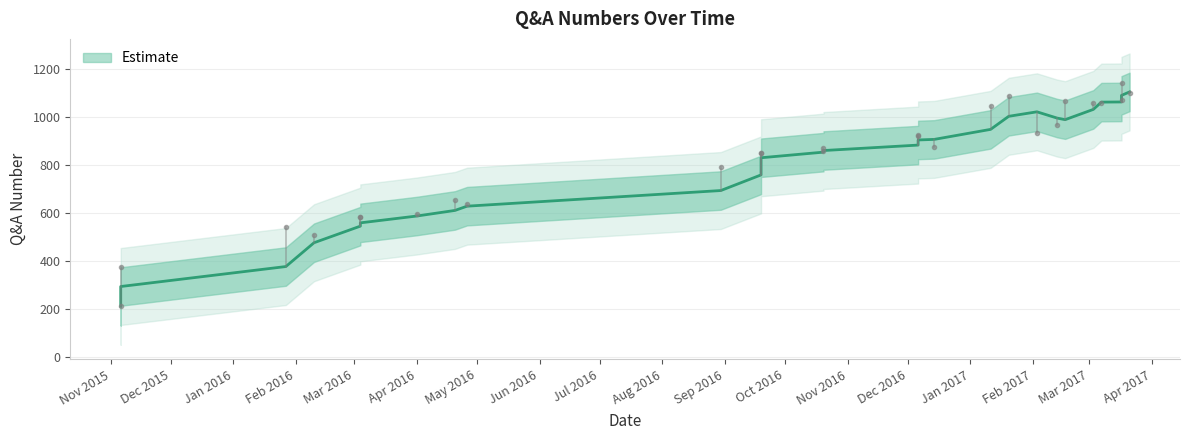

Which category has the lowest value across all series?

2015-11-06